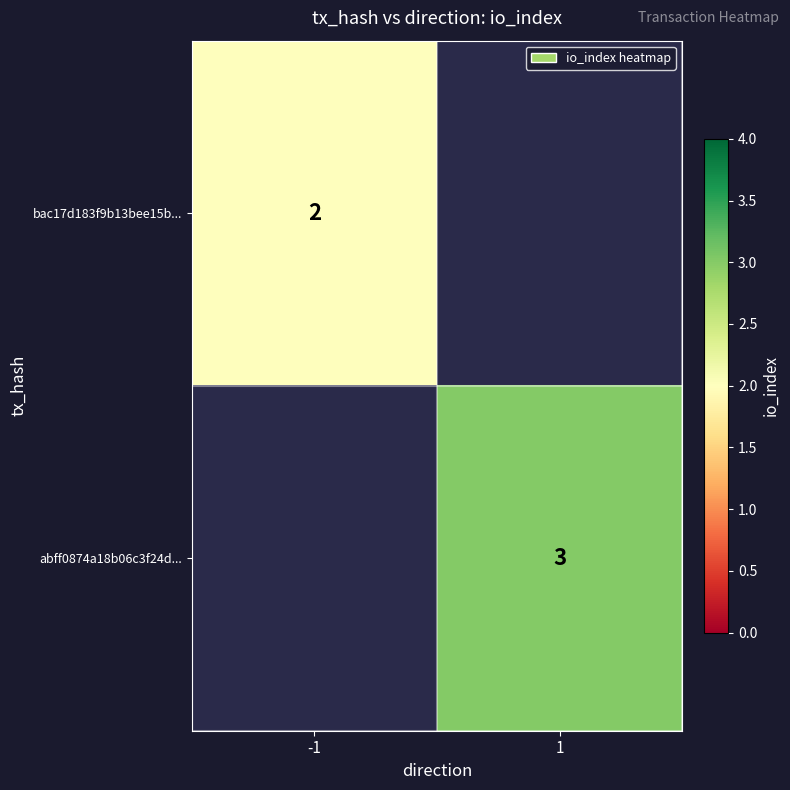

The abff0874a18b06c3f24d... series shows 3 at 1. True or false?

True